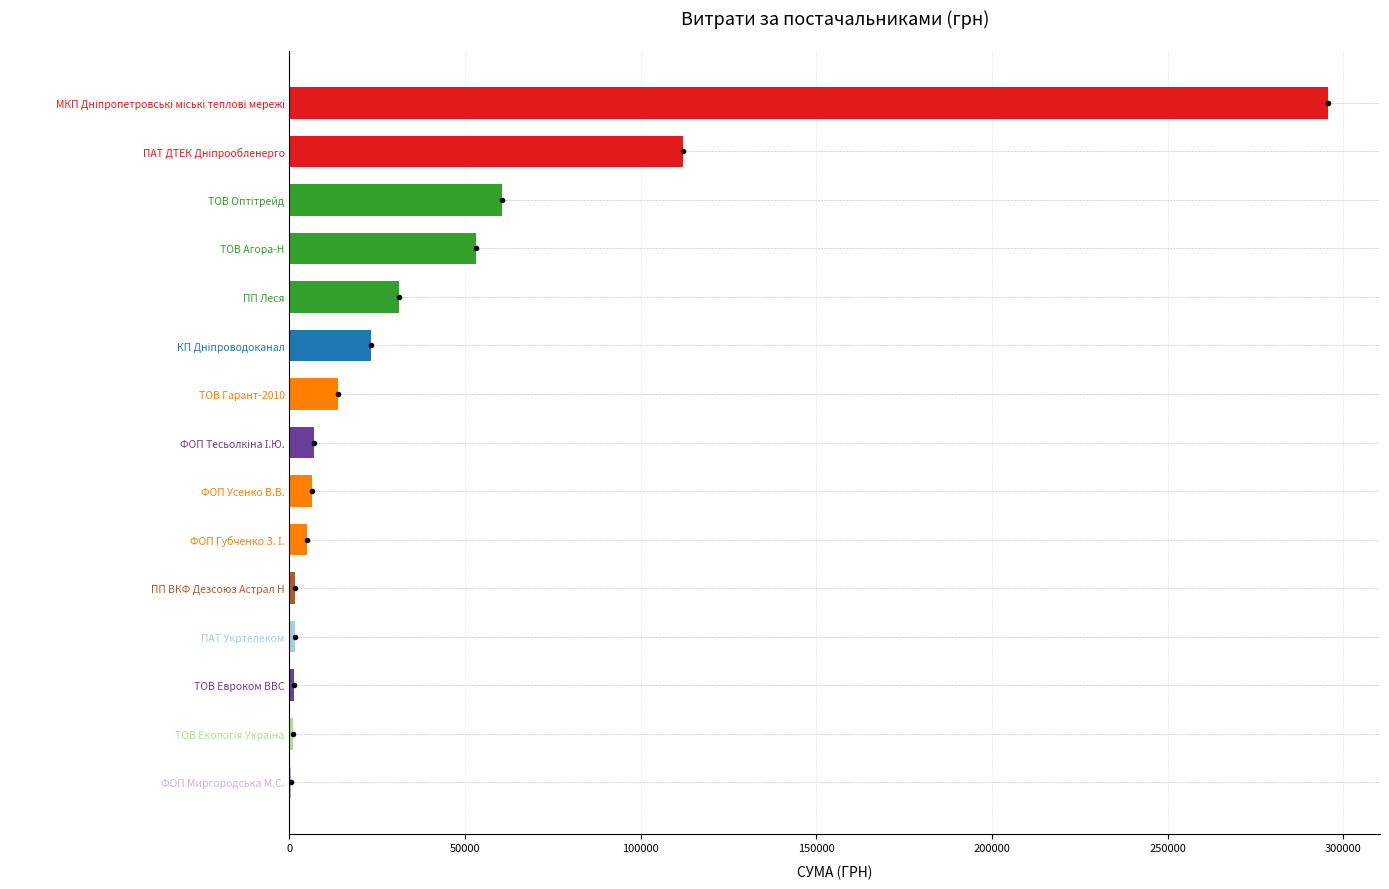

What is the sum of all values?

613641.4